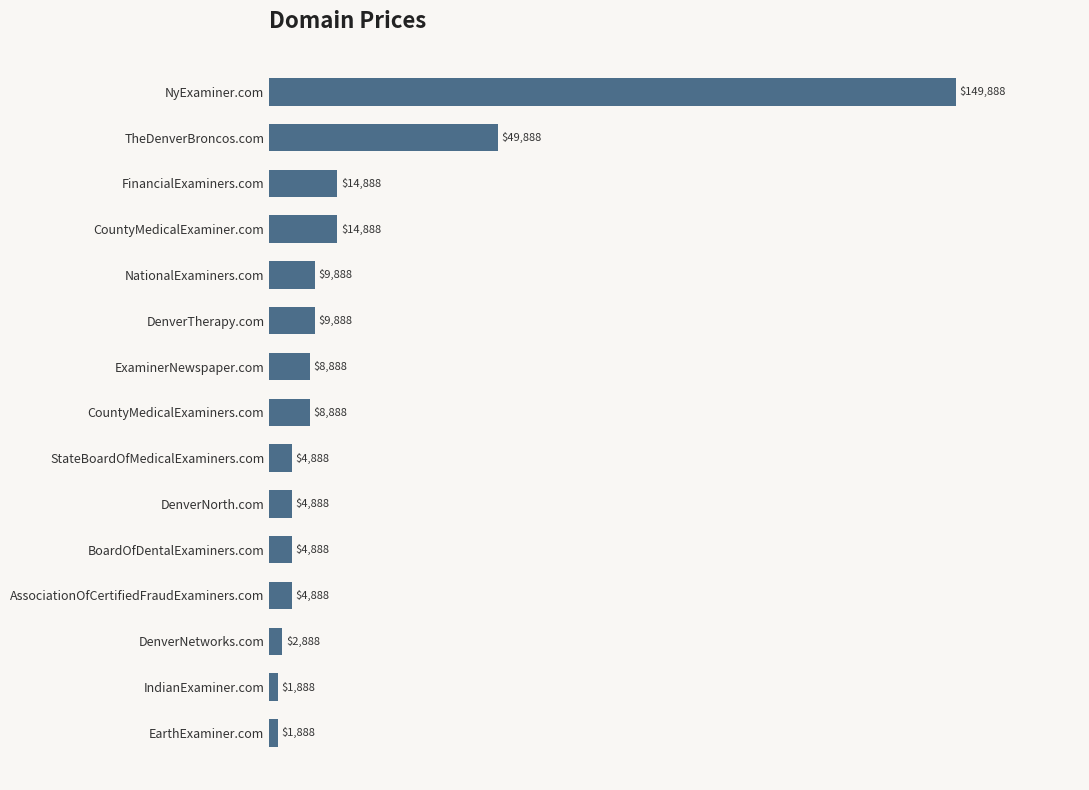

What is the difference between the maximum and minimum values?

148000